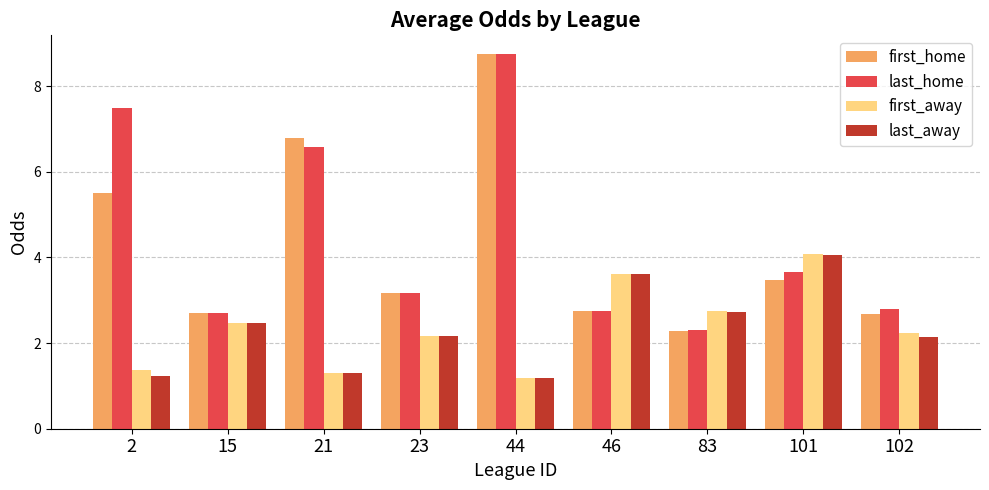

Where is last_home nearest to the value 5?

101